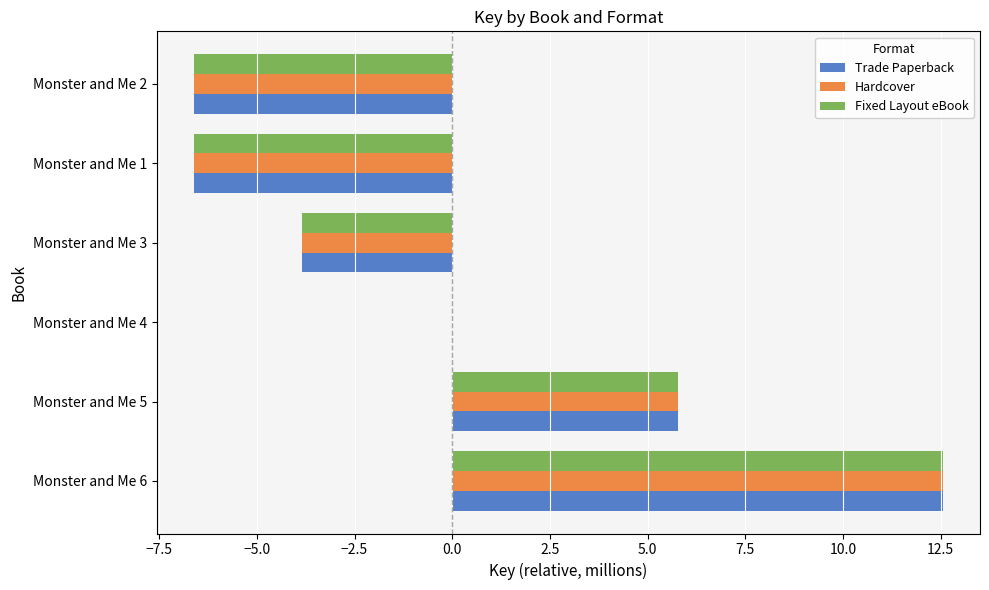

True or false: Trade Paperback has a value of -1.0 at Monster and Me 3.

False